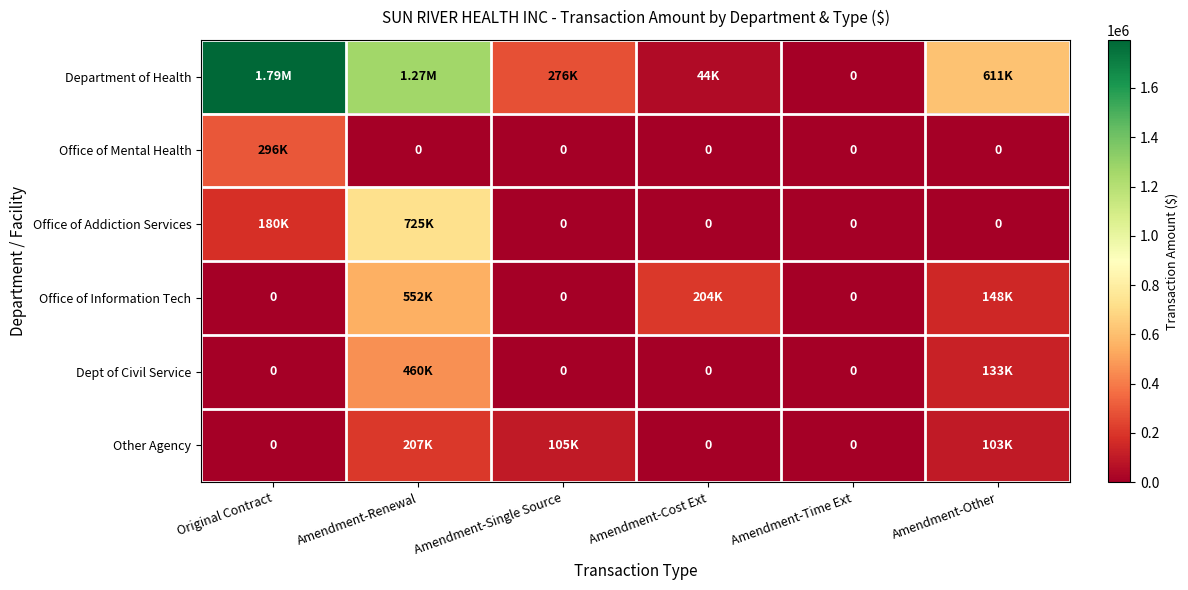

True or false: Dept of Civil Service has a value of 246001 at Amendment-Time Ext.

False